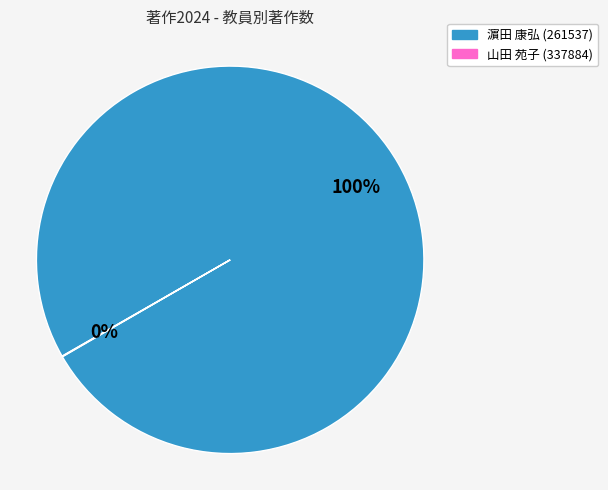

To the nearest percent, what is the difference between the largest and smallest slice percentages?

100%